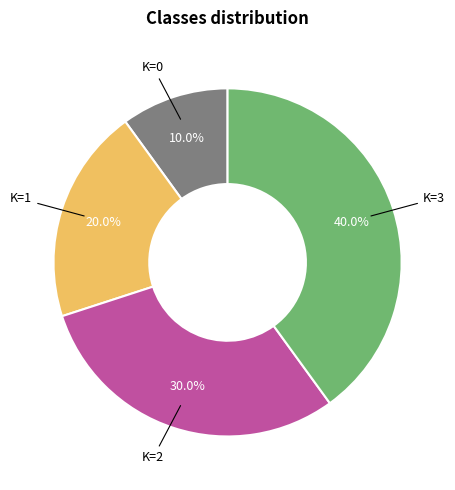

Does any single category account for the majority?

No